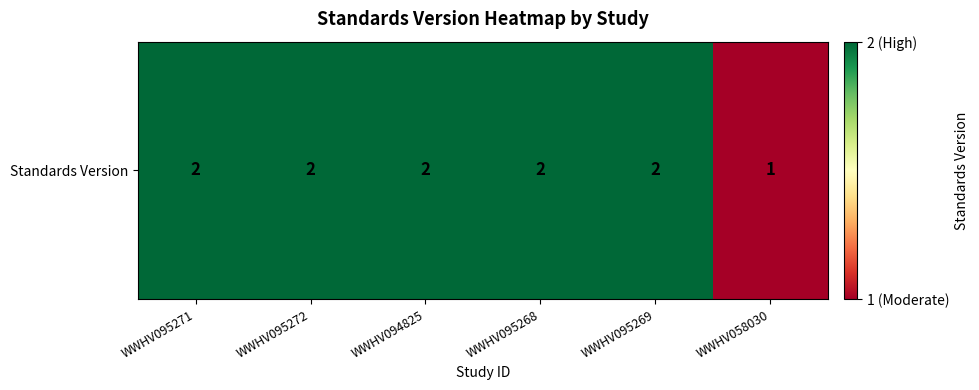

What is the average value?

2